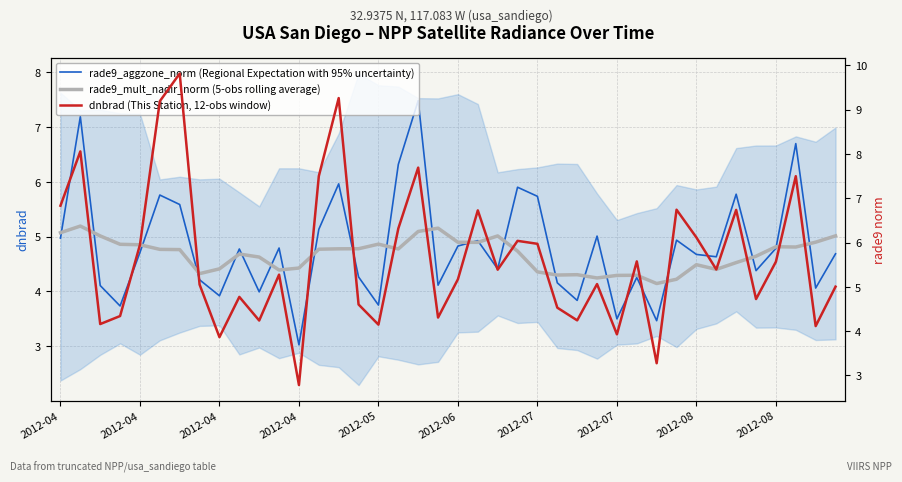

What is the total value across all series at 2012-06?

19.7